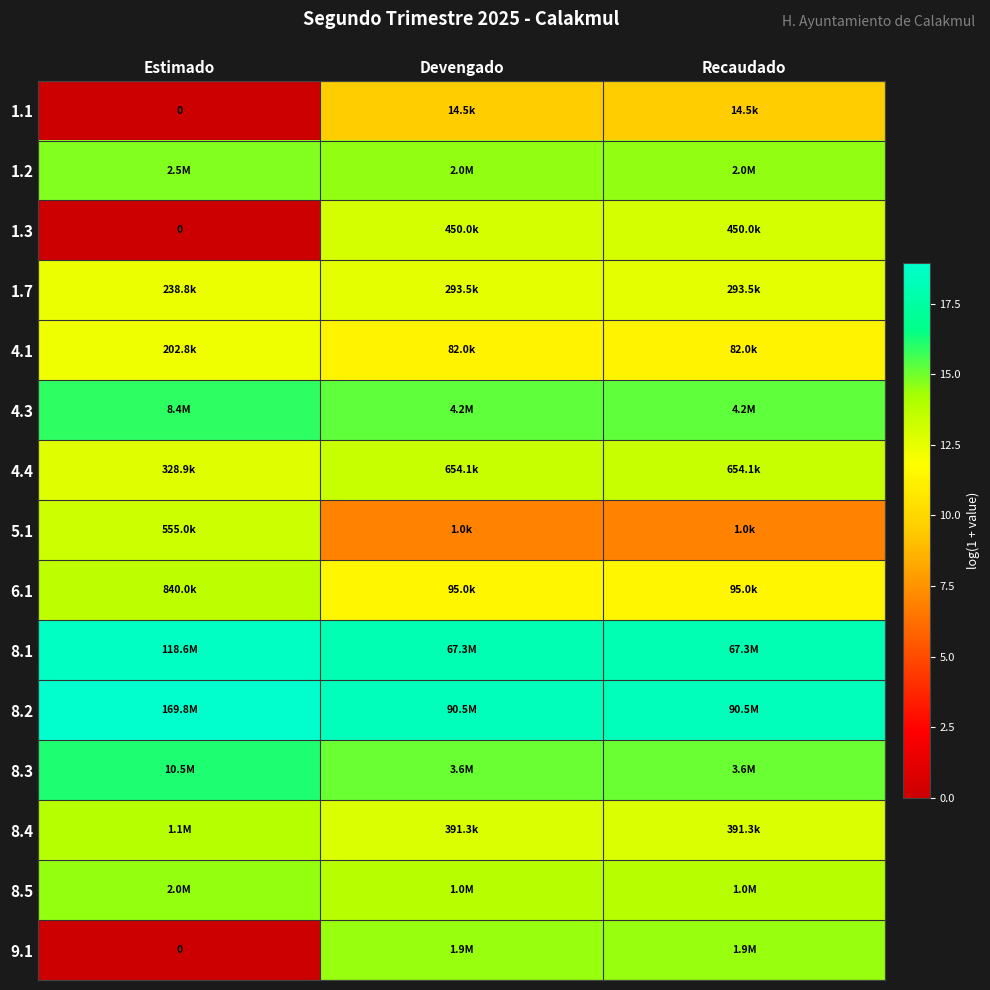

At Recaudado, list the series in order from smallest to largest.

5.1, 1.1, 4.1, 6.1, 1.7, 8.4, 1.3, 4.4, 8.5, 9.1, 1.2, 8.3, 4.3, 8.1, 8.2